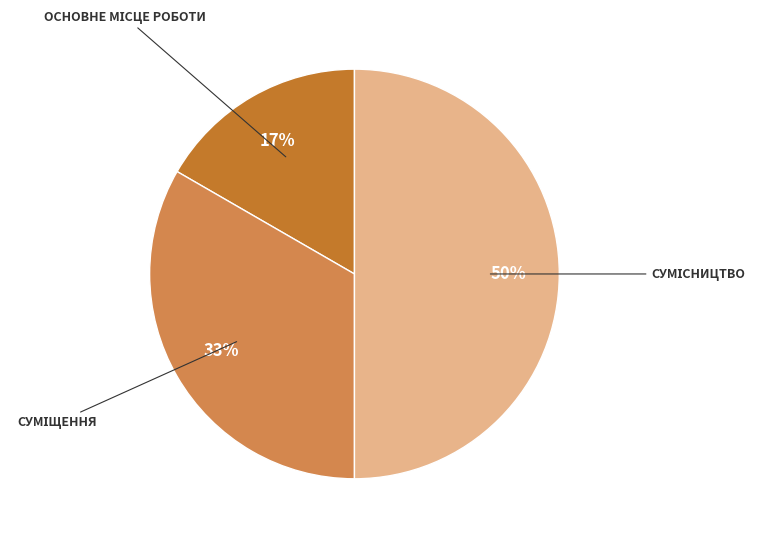

To the nearest percent, what is the average slice percentage?

33%